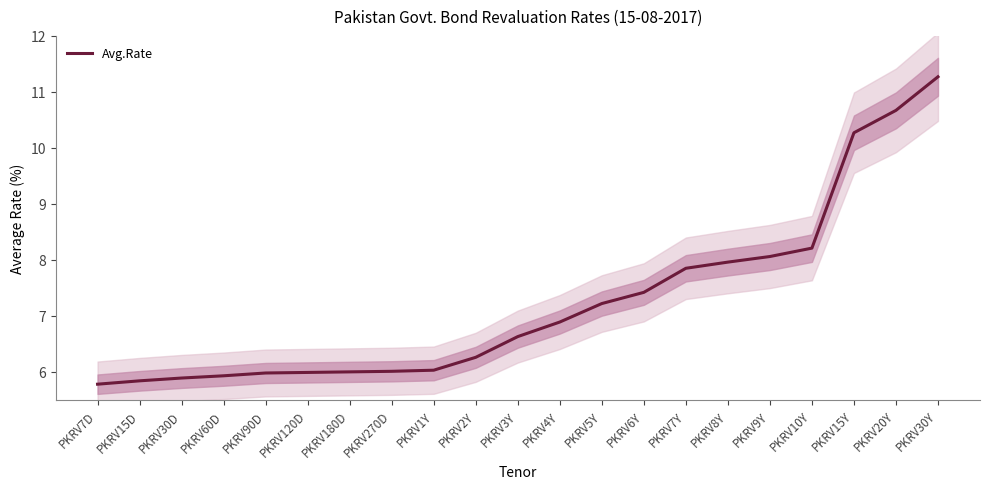

Rank the categories by value from lowest to highest.

PKRV7D, PKRV15D, PKRV30D, PKRV60D, PKRV90D, PKRV120D, PKRV180D, PKRV270D, PKRV1Y, PKRV2Y, PKRV3Y, PKRV4Y, PKRV5Y, PKRV6Y, PKRV7Y, PKRV8Y, PKRV9Y, PKRV10Y, PKRV15Y, PKRV20Y, PKRV30Y